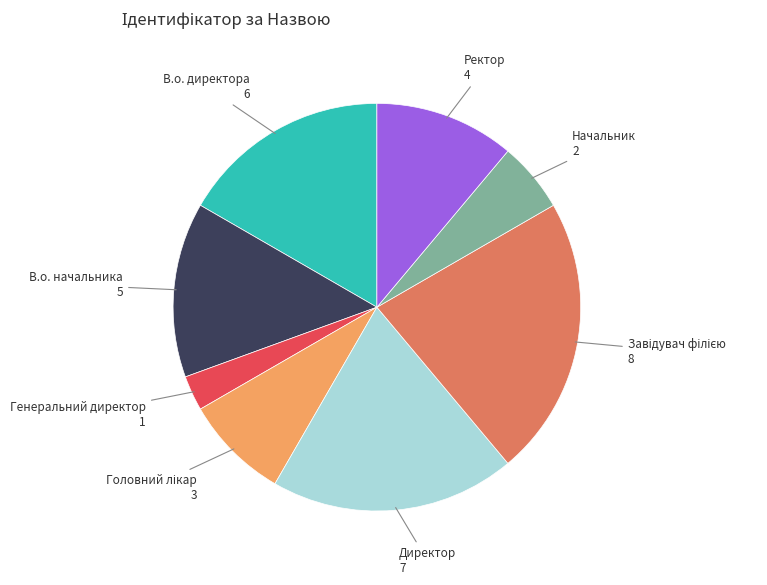

Which has a higher value, В.о. директора or В.о. начальника?

В.о. директора